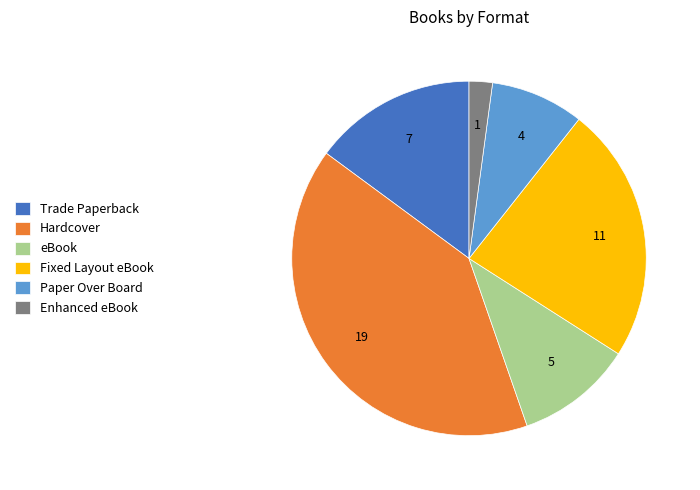

True or false: Hardcover accounts for 47% of the total.

False